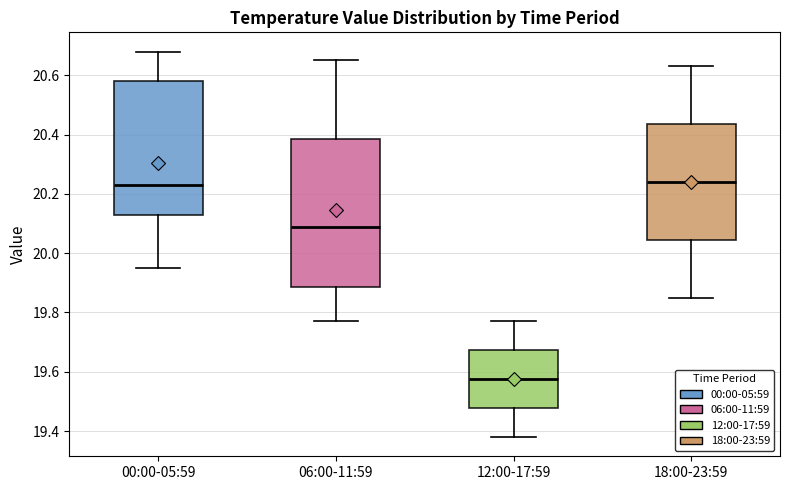

Reading left to right, transcribe this box plot: for each box, give where its median line is, the range the box spans, and where its two whiskers end, as read against the y-axis. The values are not printed on the chart, so give them approximately, as read against the axis.

00:00-05:59: median 20.24, box 20.12 to 20.58, whiskers 19.96 to 20.68
06:00-11:59: median 20.10, box 19.88 to 20.38, whiskers 19.78 to 20.66
12:00-17:59: median 19.58, box 19.48 to 19.68, whiskers 19.38 to 19.78
18:00-23:59: median 20.24, box 20.04 to 20.44, whiskers 19.86 to 20.64